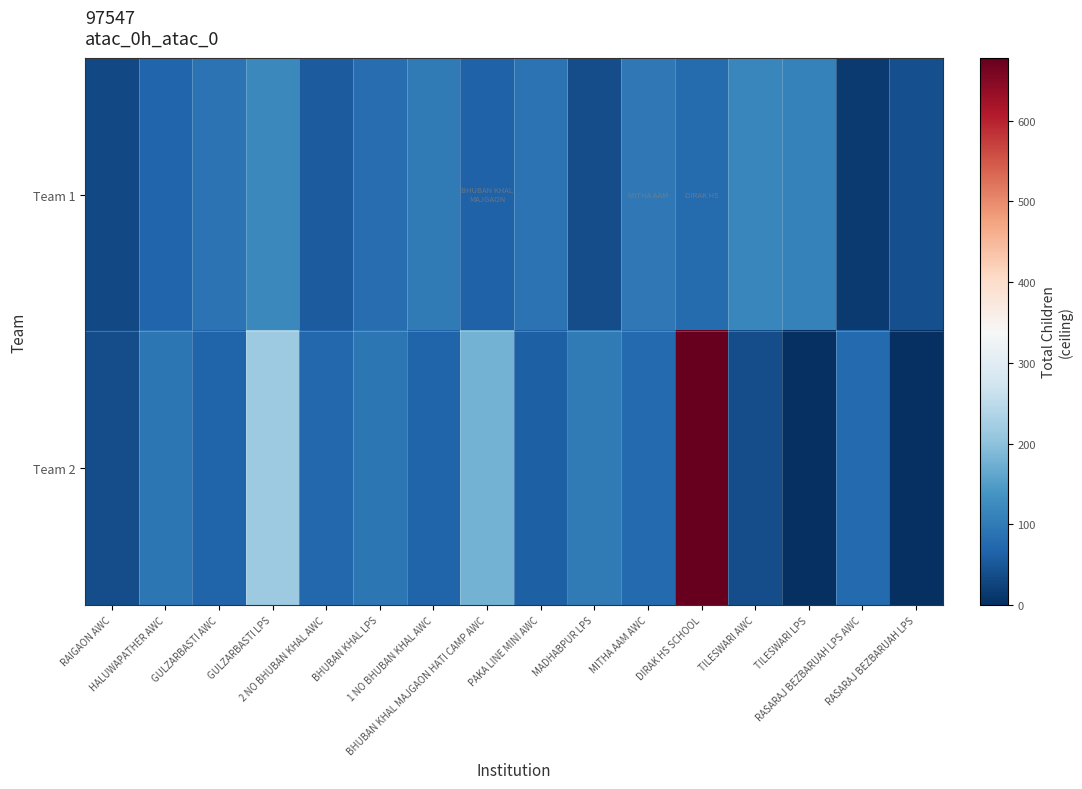

Which label corresponds to the smallest value in the chart?

TILESWARI LPS